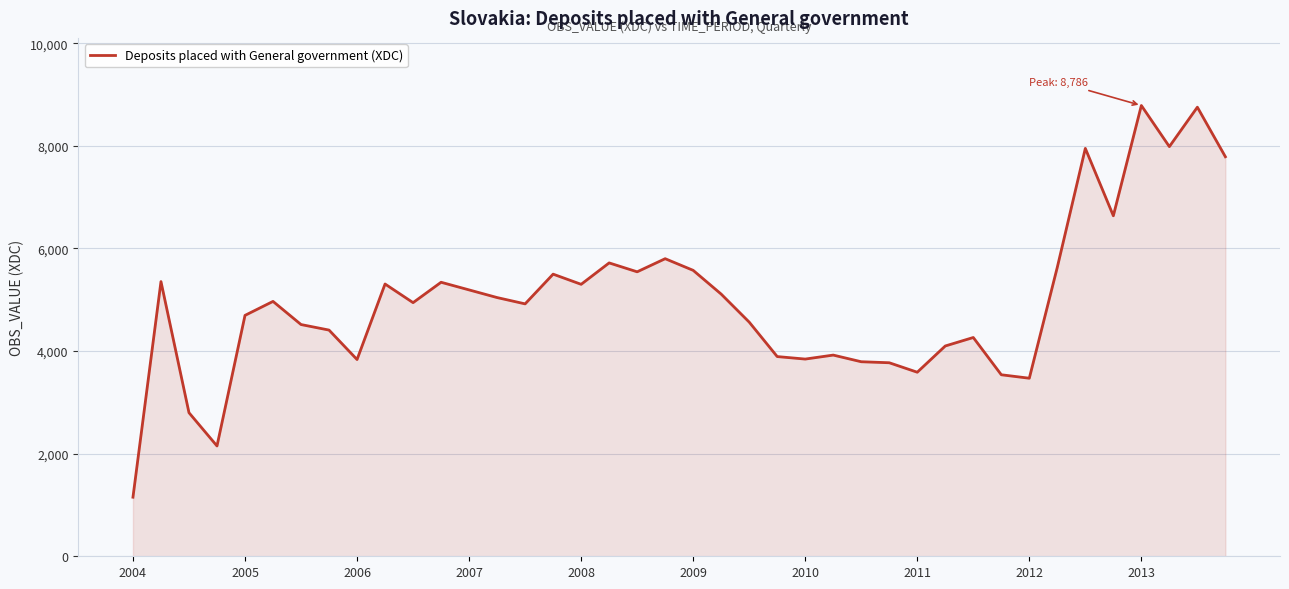

What is the greatest value displayed?

8785.6